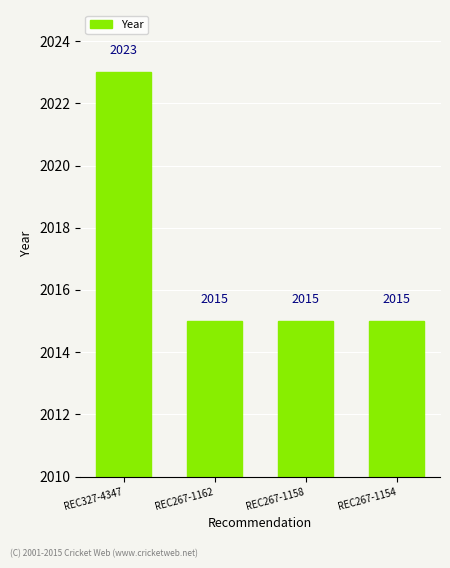

What is the label of the 3rd bar from the right?

REC267-1162